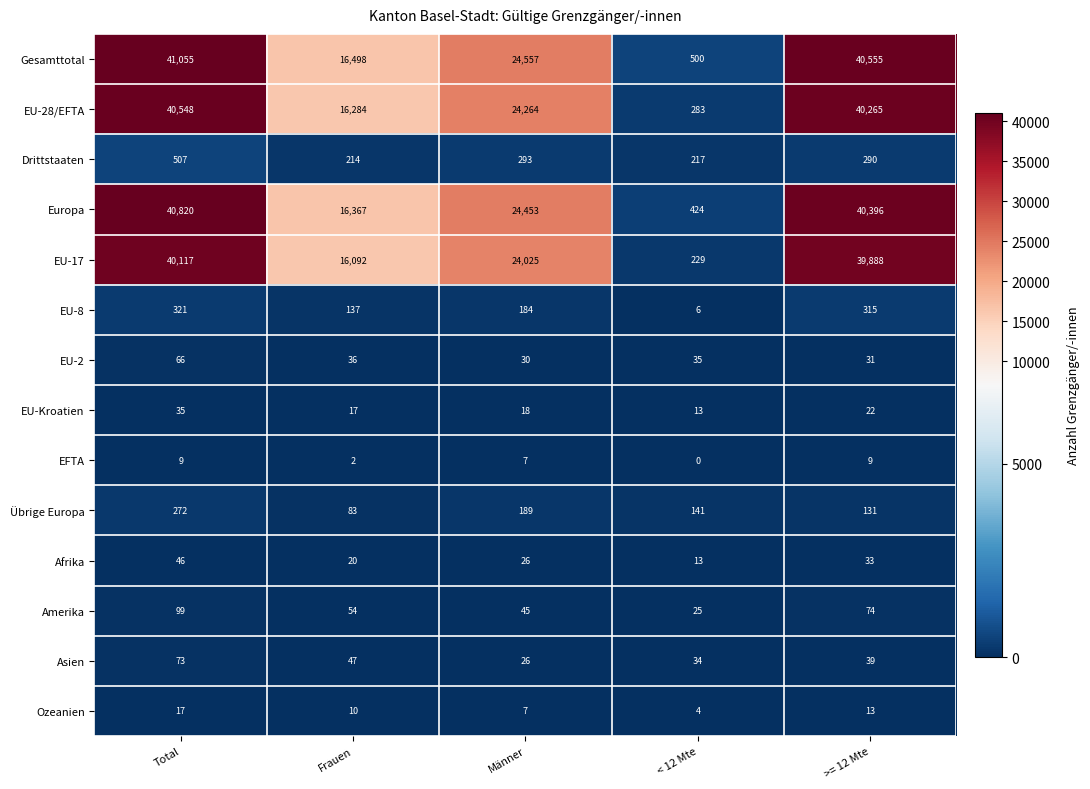

Between Frauen and Männer, which series saw the biggest shift?

Europa